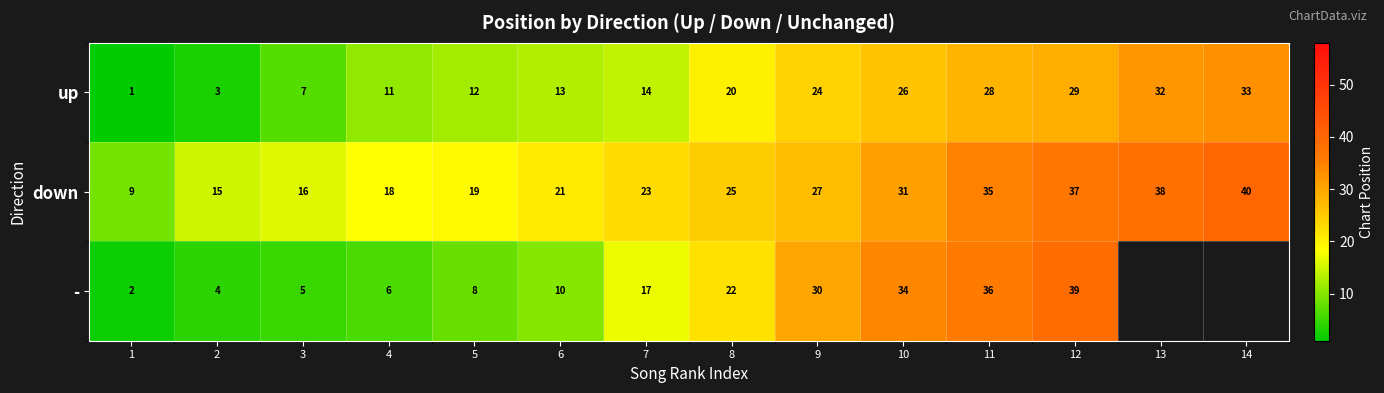

How many categories are shown in the chart?

14